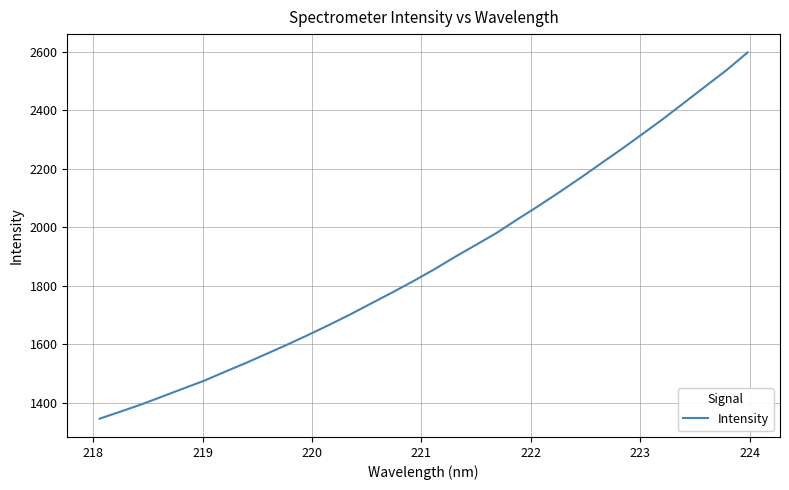

What is the difference between the maximum and minimum values?

1251.3